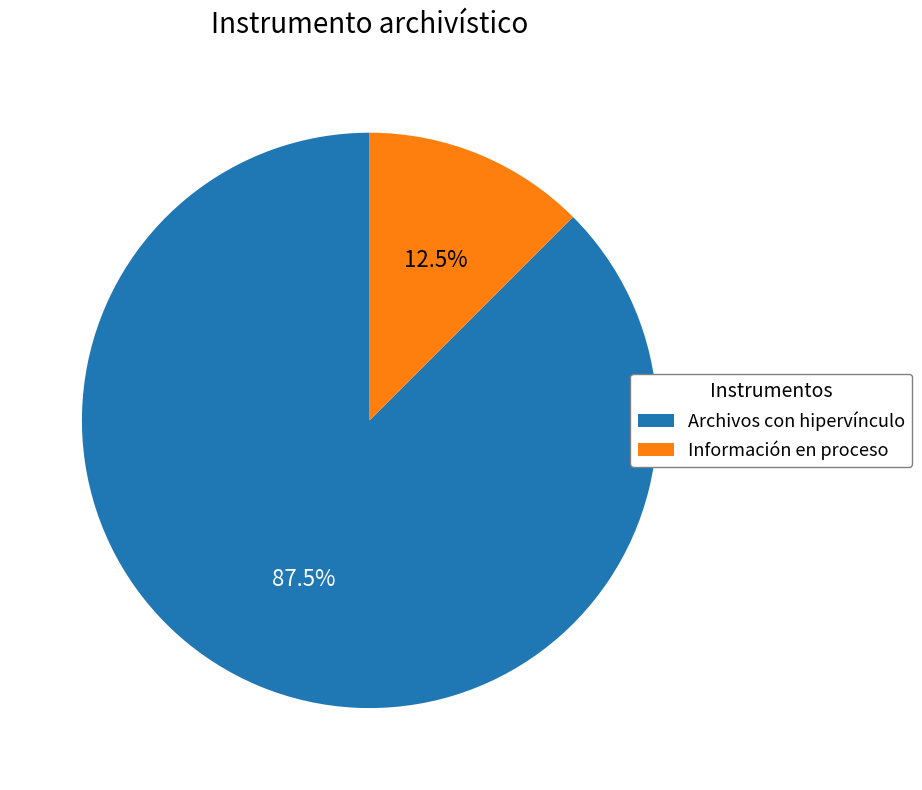

Which has a higher value, Información en proceso or Archivos con hipervínculo?

Archivos con hipervínculo